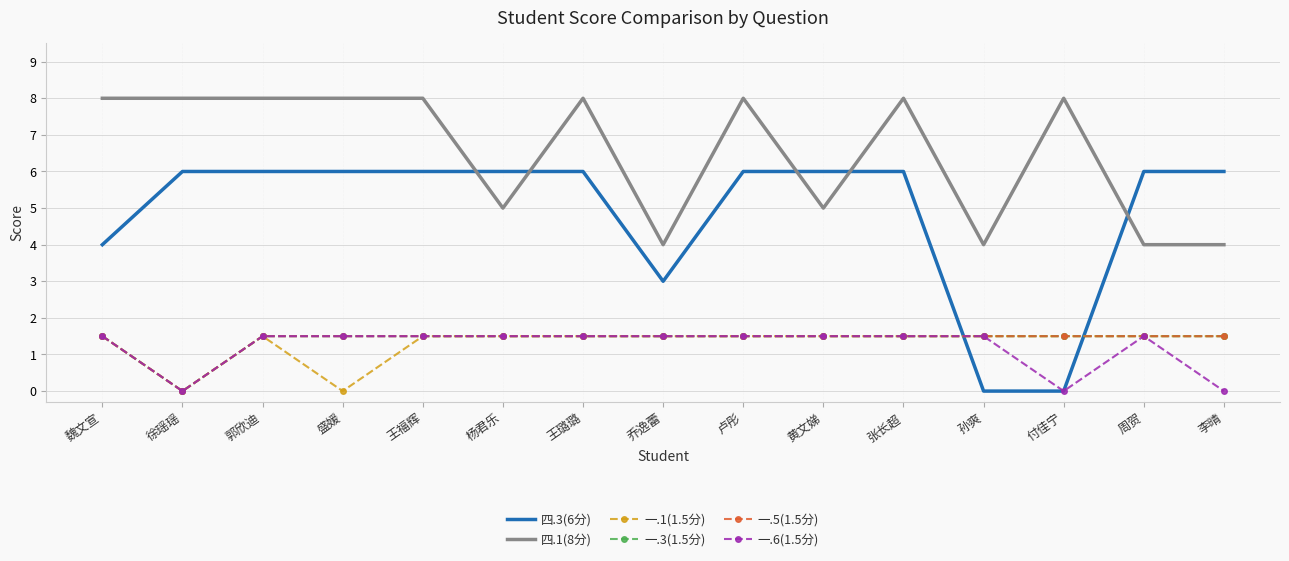

Which series changed the most between 魏文宣 and 郭欣迪?

四.3(6分)